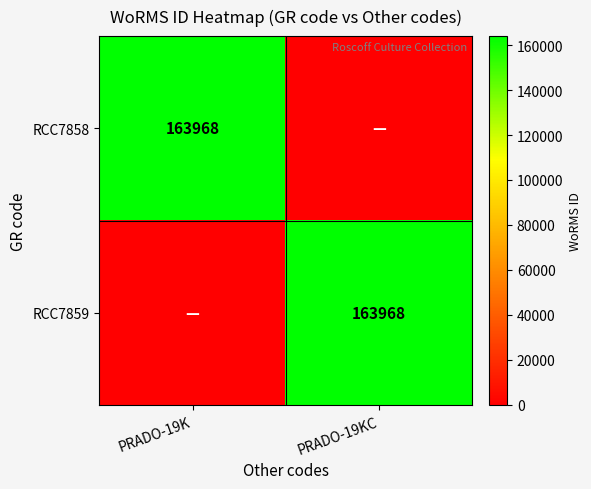

Is it true that RCC7858 equals 163968 at PRADO-19K?

True